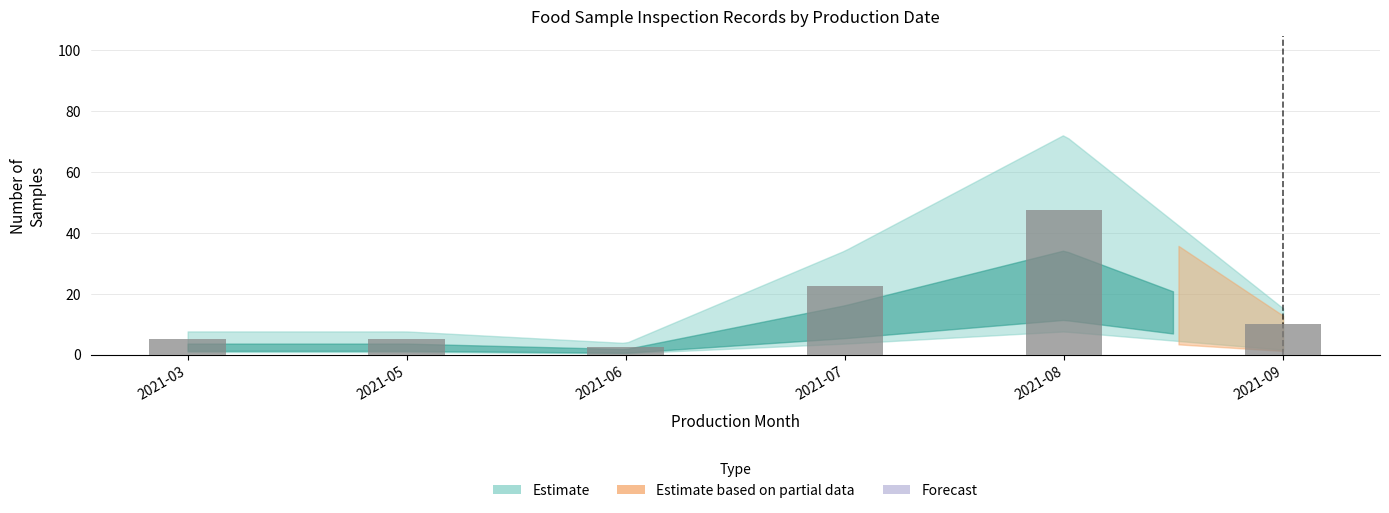

At which category does the chart reach its peak across all series?

2021-08